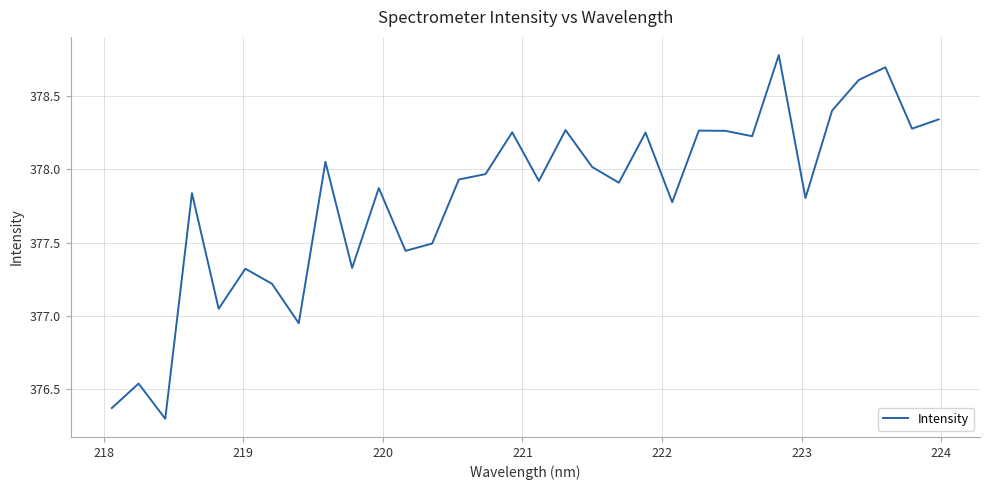

What is the maximum value shown in the chart?

378.8